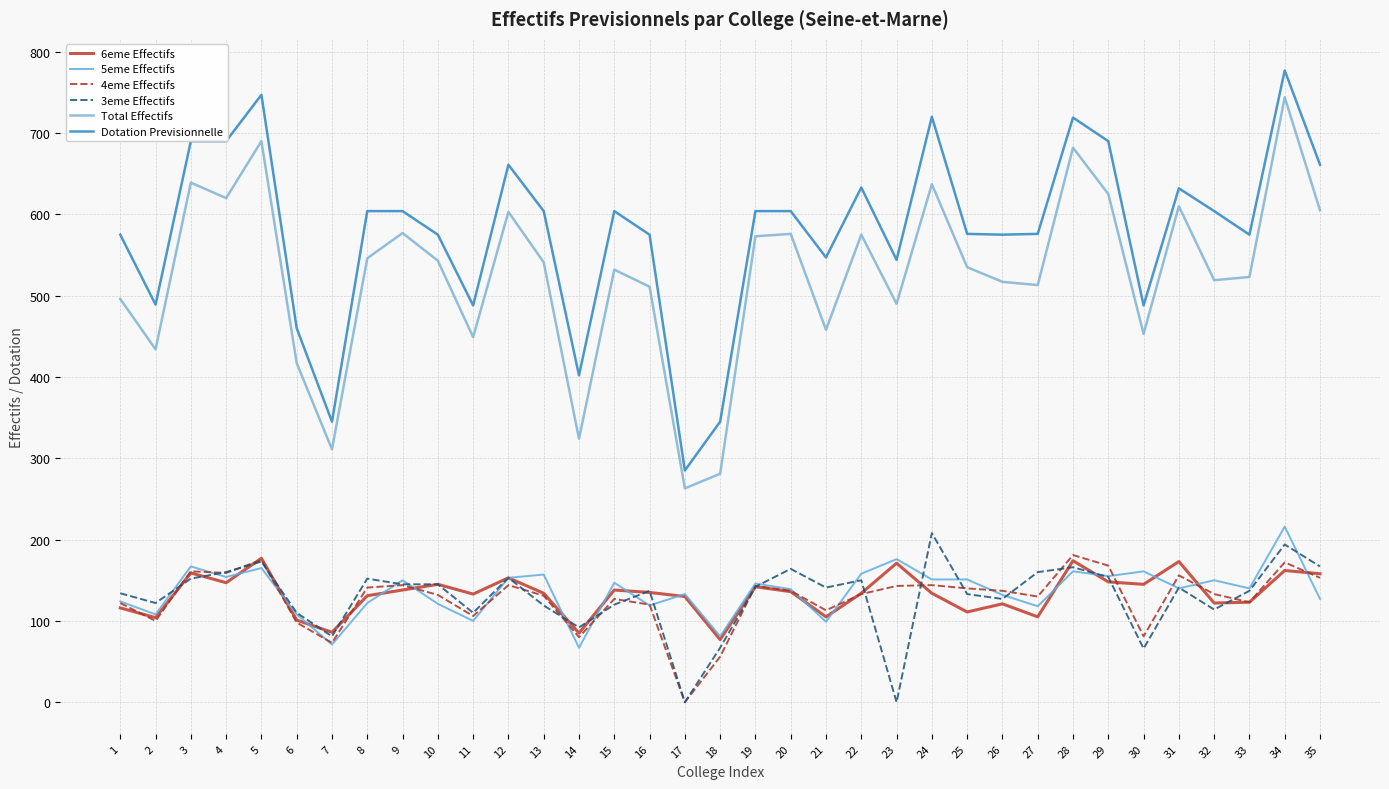

What is the value of the 3eme Effectifs point at the 4th from the left?

160